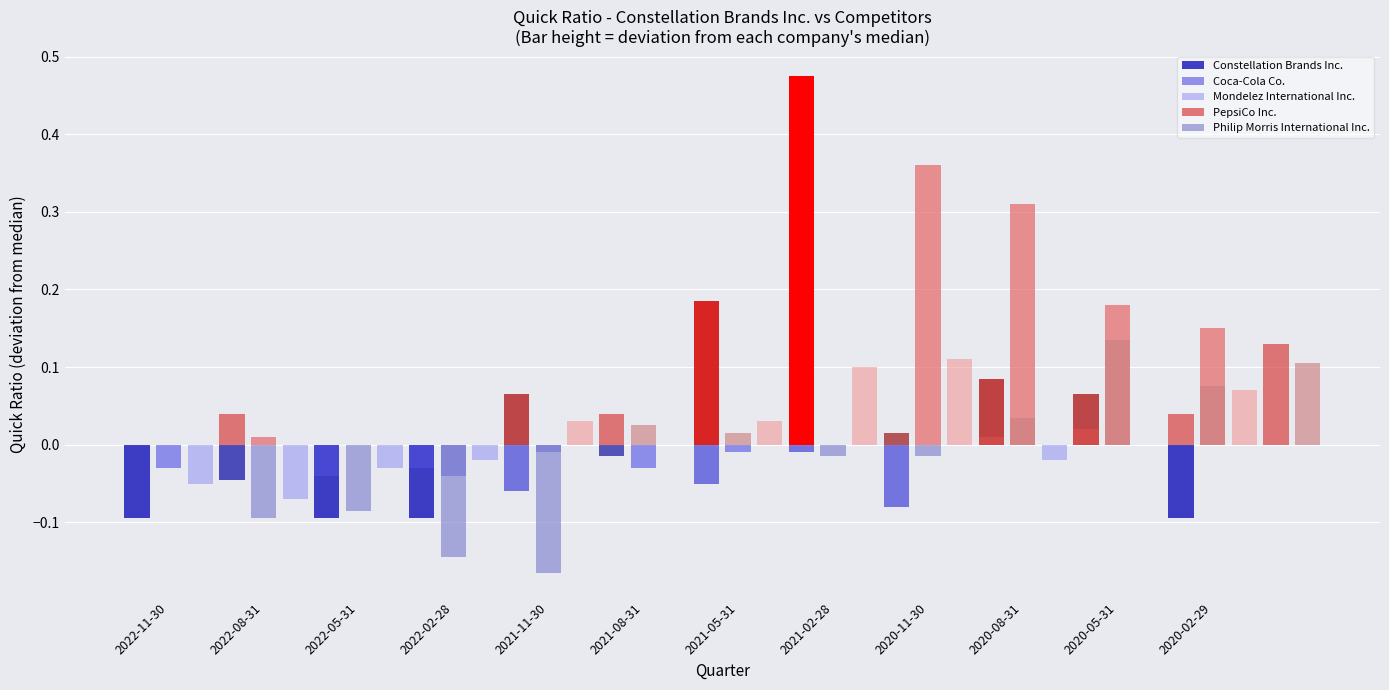

Which has a higher value, 2021-08-31 or 2020-08-31?

2020-08-31